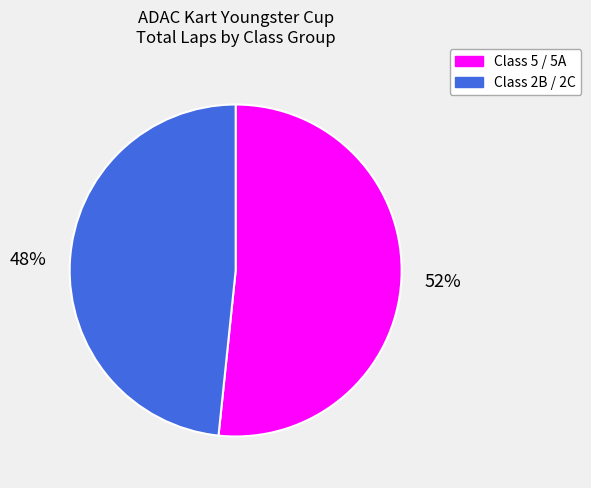

To the nearest percent, what is the average slice percentage?

50%